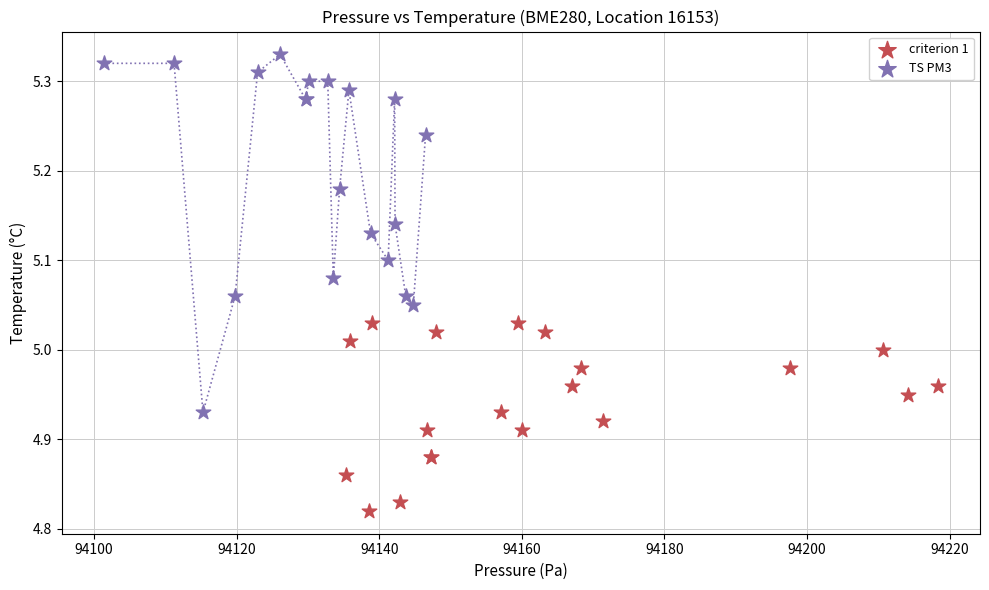

Which series reaches the maximum Y coordinate?

TS PM3